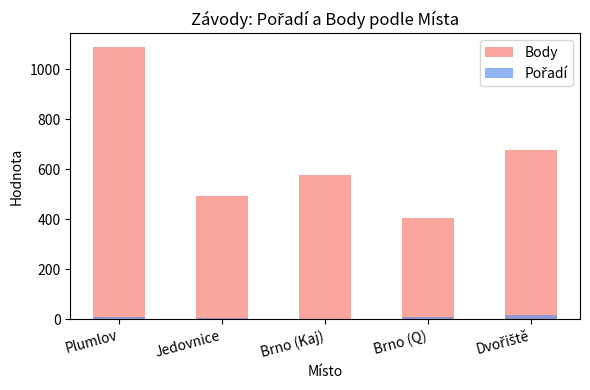

How many values in the Pořadí series exceed 9?

2